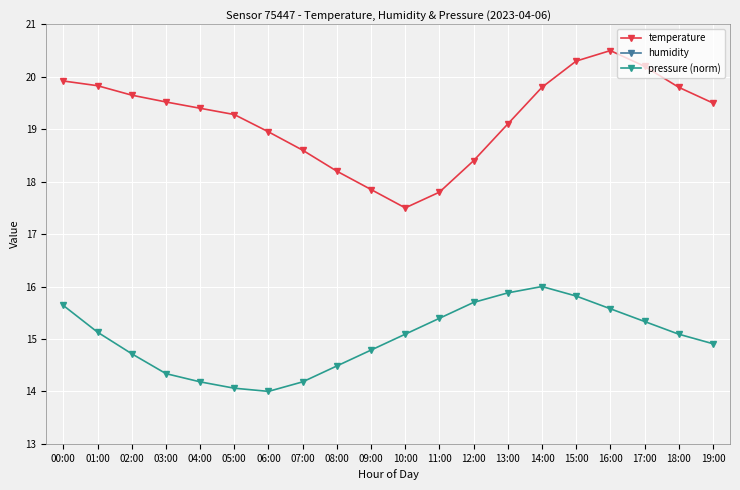

Where is temperature nearest to the value 19?

06:00